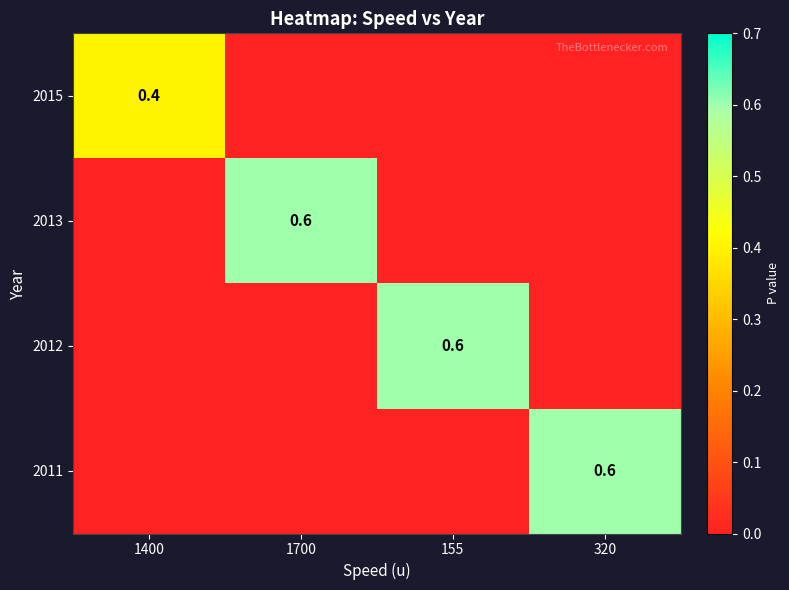

Which category has the highest value across all series?

1700